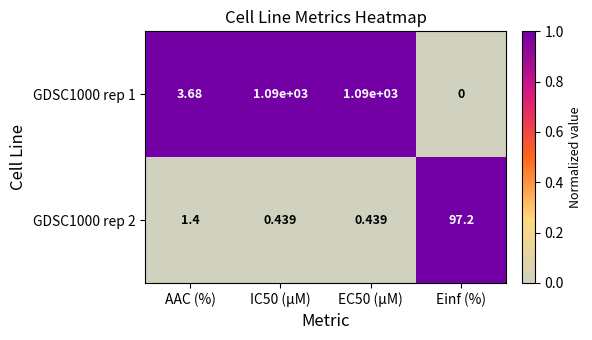

Count the number of categories in the chart.

4